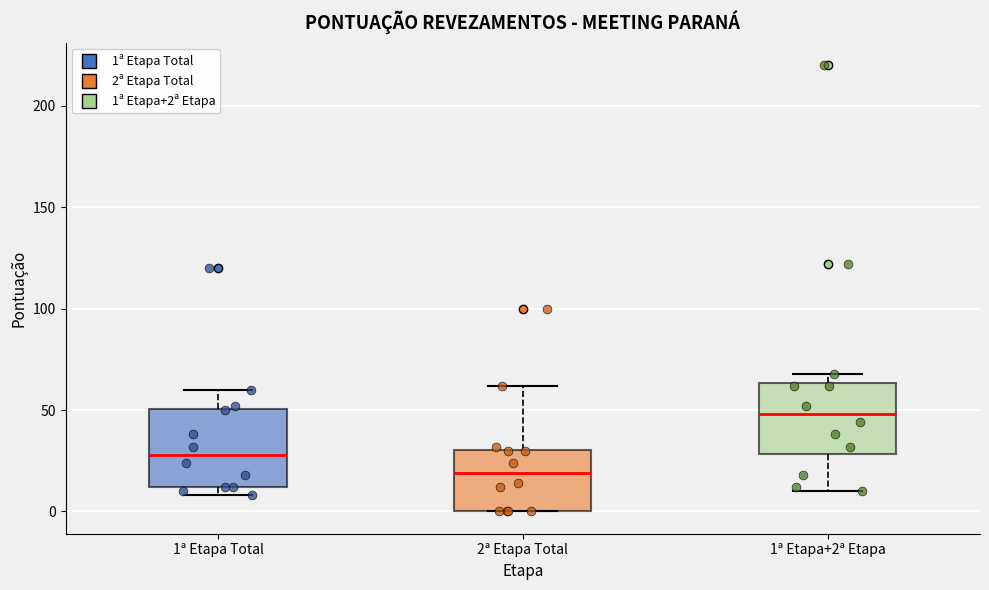

Where does the upper whisker of the box for 2ª Etapa Total end on the y-axis? The values are not printed on the chart, so give them approximately, as read against the axis.

60